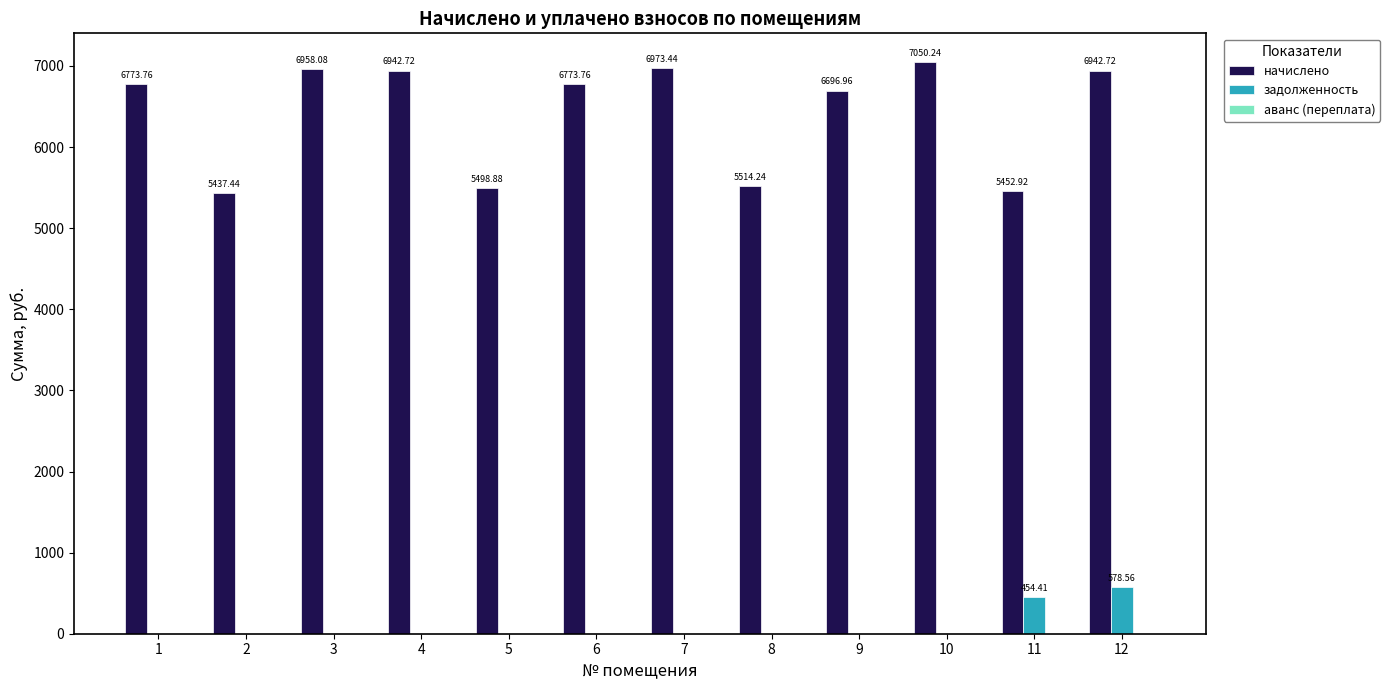

Which series has the largest total across all categories?

начислено